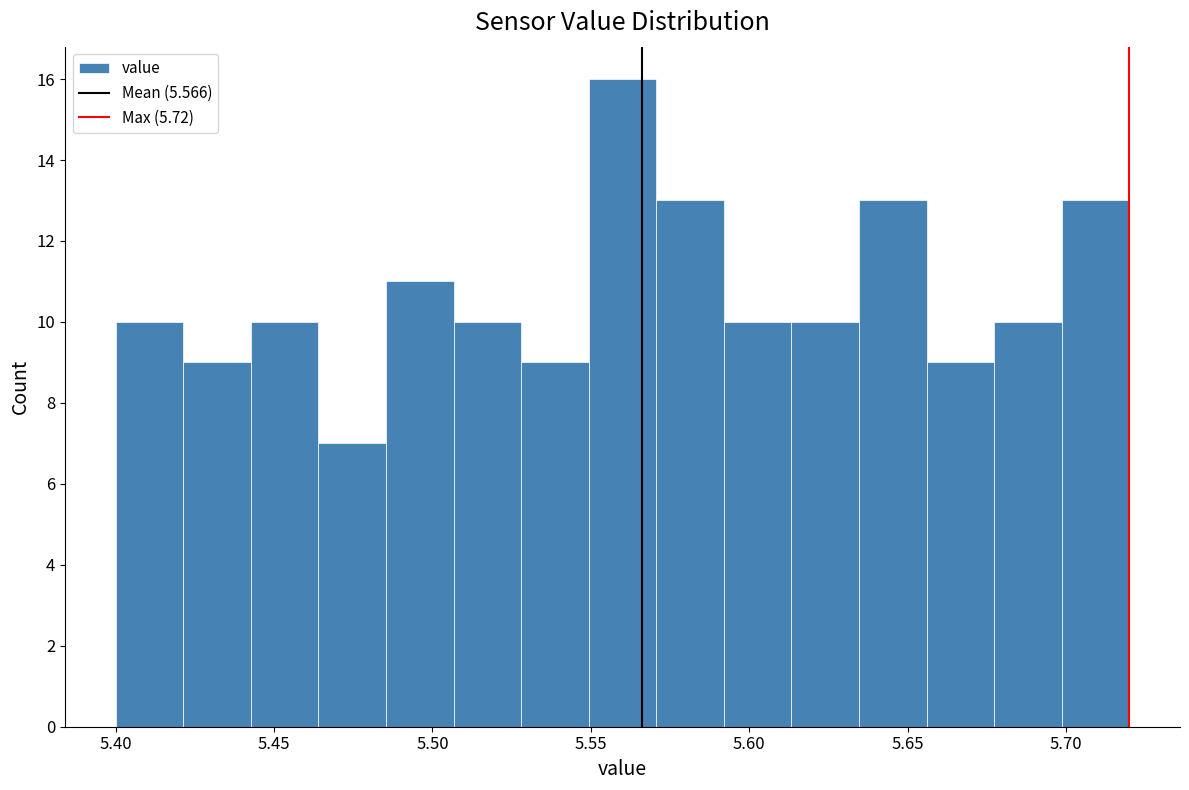

Reading left to right, transcribe this chart: for each bar, give the range it covers on the x-axis and its height. Neither the bar edges nor the heights are printed on the chart, so give them approximately, as read against the axes.

5.400 to 5.420: 10
5.420 to 5.445: 9
5.445 to 5.465: 10
5.465 to 5.485: 7
5.485 to 5.505: 11
5.505 to 5.530: 10
5.530 to 5.550: 9
5.550 to 5.570: 16
5.570 to 5.590: 13
5.590 to 5.615: 10
5.615 to 5.635: 10
5.635 to 5.655: 13
5.655 to 5.675: 9
5.675 to 5.700: 10
5.700 to 5.720: 13